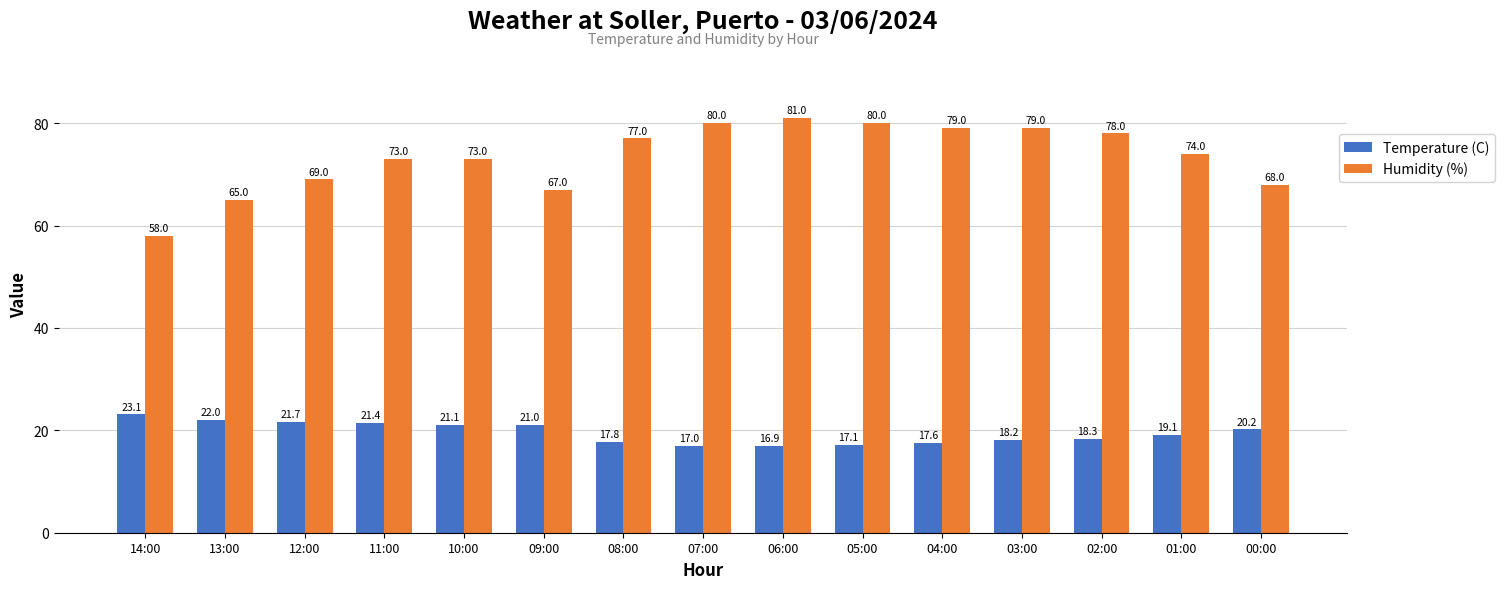

Which series has the widest spread of values?

Humidity (%)